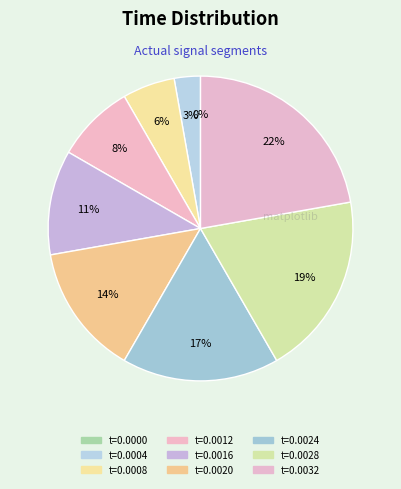

Is it true that 0.0 is 1% of the pie?

False